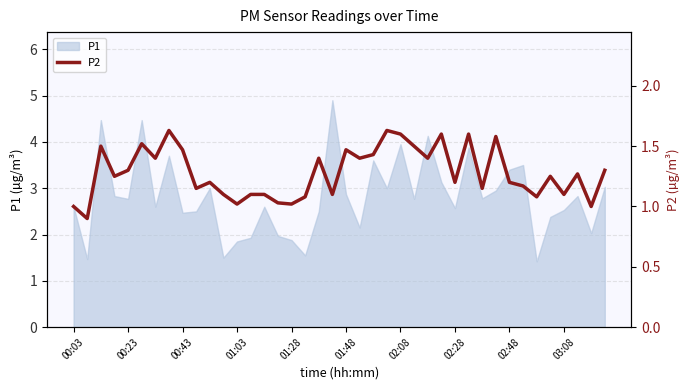

How many values are below 1?

1